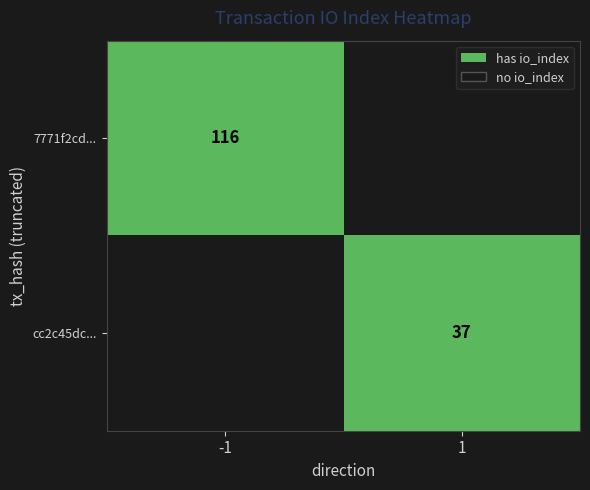

The 7771f2cd... series shows 116 at -1. True or false?

True